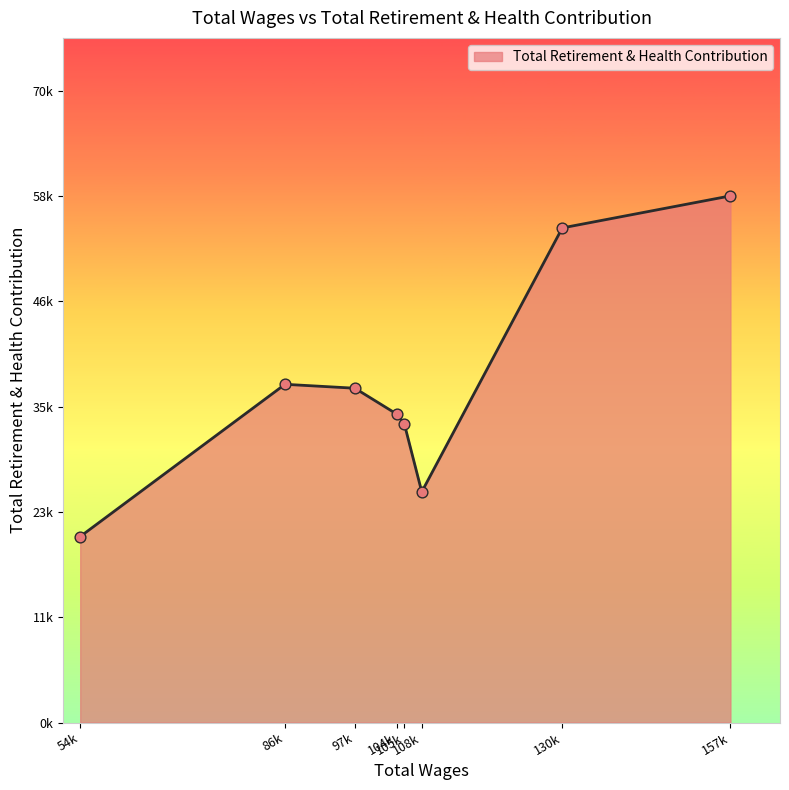

Does the chart have visible grid lines?

No